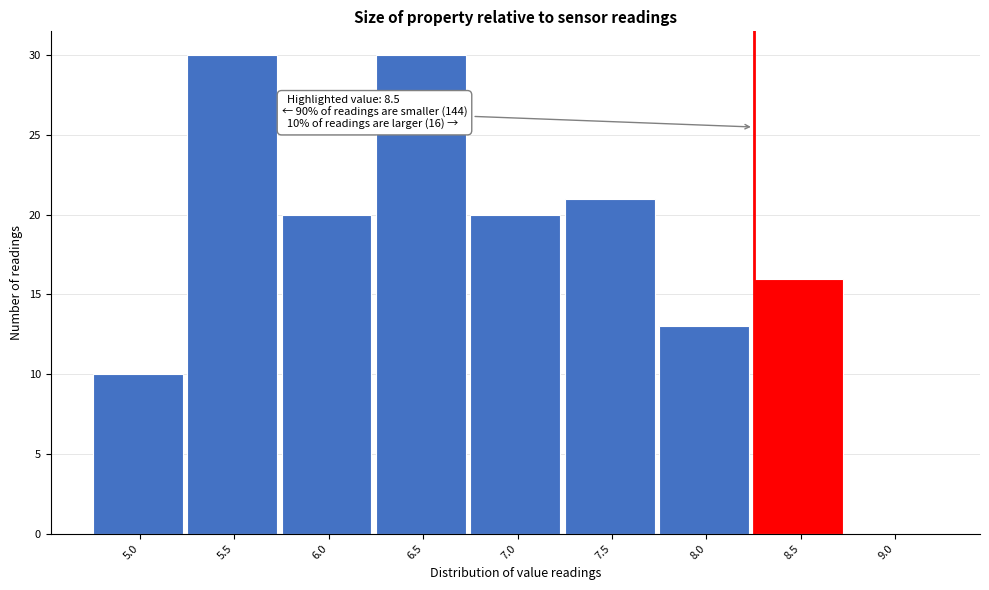

Reading right to left, transcribe all the data shown in this chart.

9.0=0	8.5=16	8.0=13	7.5=21	7.0=20	6.5=30	6.0=20	5.5=30	5.0=10